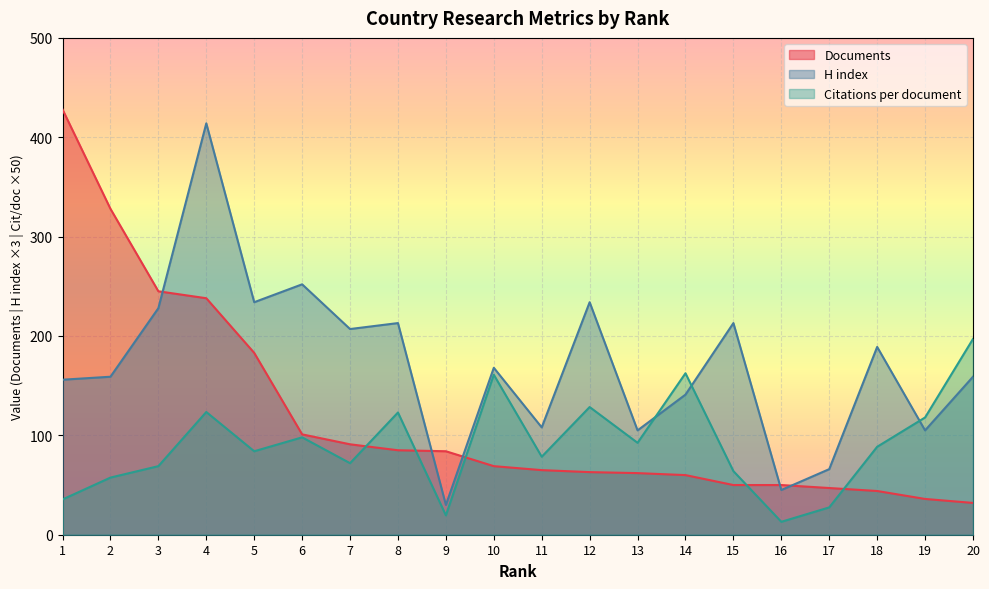

Is the value of Documents at 9 greater than the value of H index at 8?

No